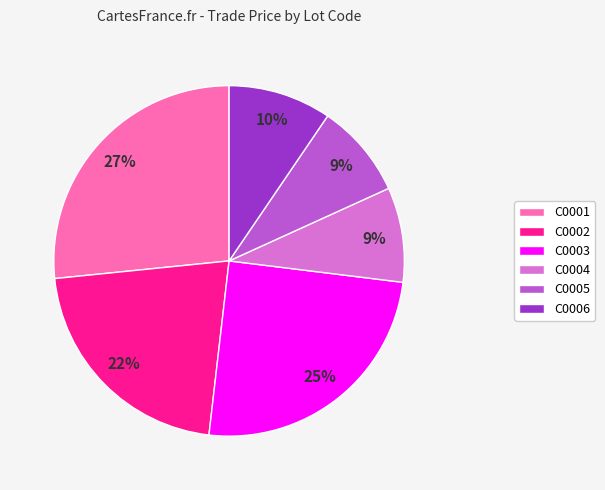

Does C0001 represent more than half of the total?

No